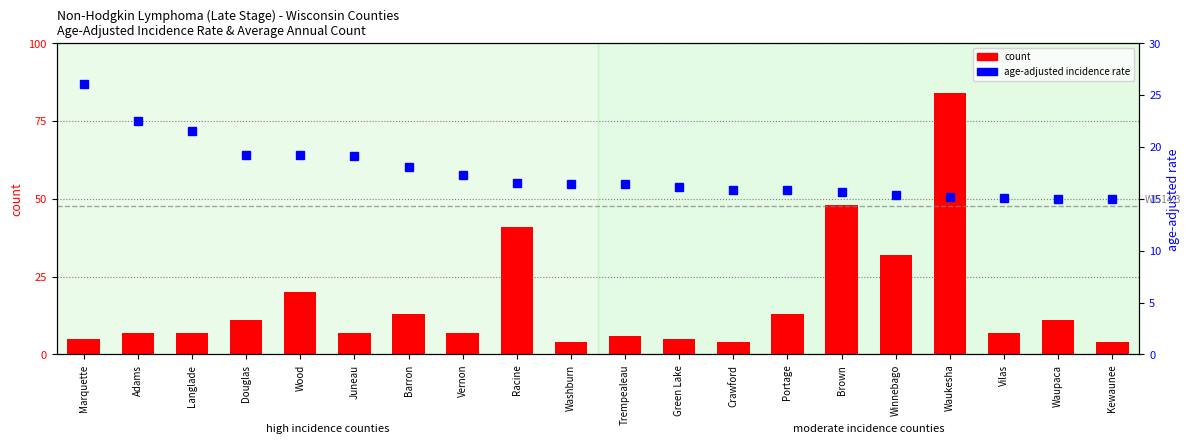

Reading left to right, transcribe all the data shown in this chart.

count: Marquette=5.0	Adams=7.0	Langlade=7.0	Douglas=11.0	Wood=20.0	Juneau=7.0	Barron=13.0	Vernon=7.0	Racine=41.0	Washburn=4.0	Trempealeau=6.0	Green Lake=5.0	Crawford=4.0	Portage=13.0	Brown=48.0	Winnebago=32.0	Waukesha=84.0	Vilas=7.0	Waupaca=11.0	Kewaunee=4.0
age-adjusted rate: Marquette=26.1	Adams=22.5	Langlade=21.5	Douglas=19.2	Wood=19.2	Juneau=19.1	Barron=18.1	Vernon=17.3	Racine=16.5	Washburn=16.4	Trempealeau=16.4	Green Lake=16.1	Crawford=15.8	Portage=15.8	Brown=15.7	Winnebago=15.4	Waukesha=15.2	Vilas=15.1	Waupaca=15.0	Kewaunee=15.0